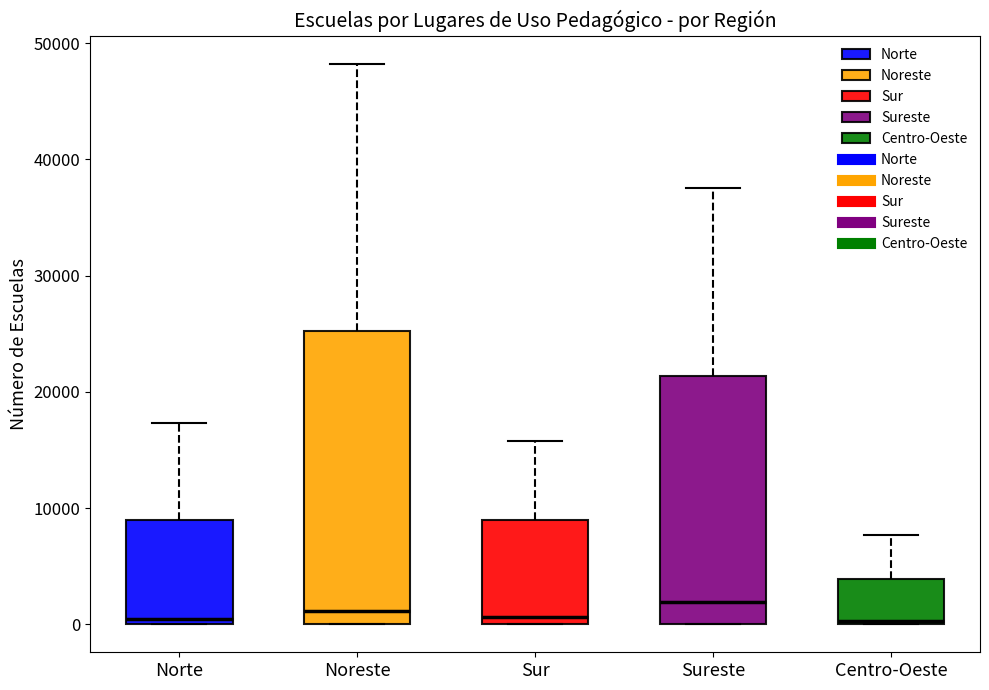

Which box is the tallest, from its lower edge to its upper edge?

Noreste